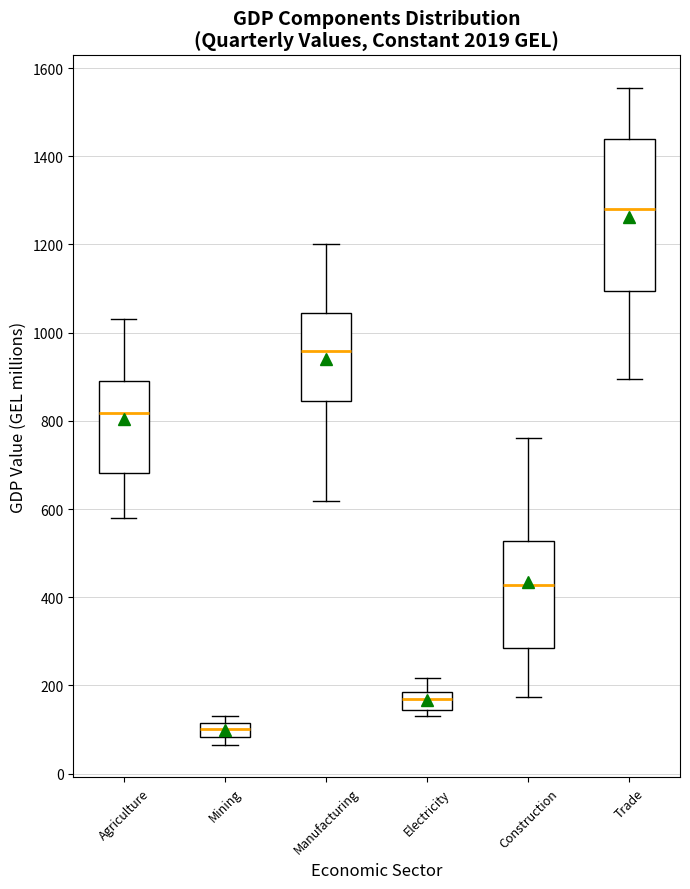

Which box has the lowest median line?

Mining